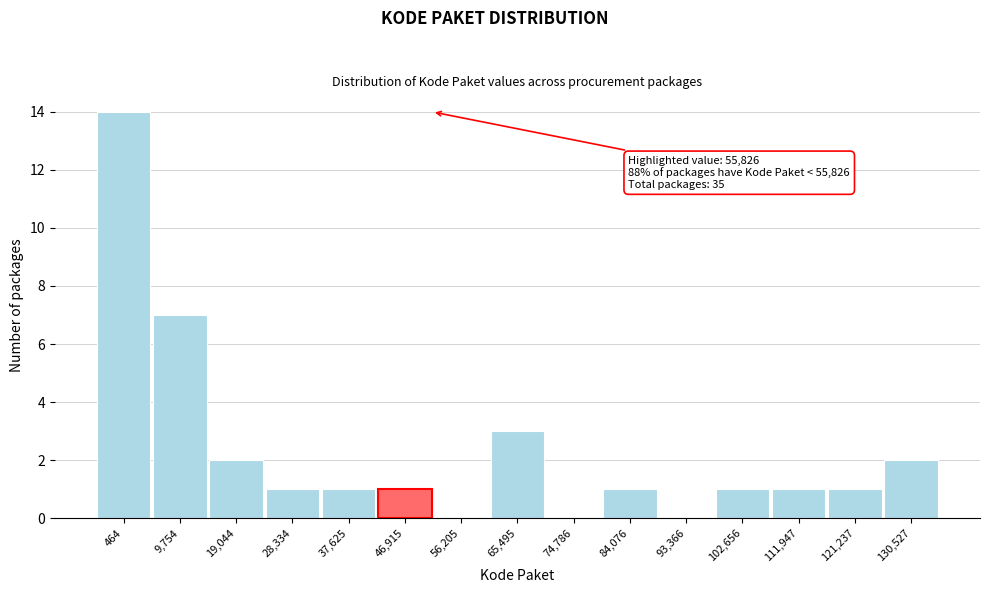

Reading left to right, what are all the values shown in this chart?

464=14	9,754=7	19,044=2	28,334=1	37,625=1	46,915=1	56,205=0	65,495=3	74,786=0	84,076=1	93,366=0	102,656=1	111,947=1	121,237=1	130,527=2